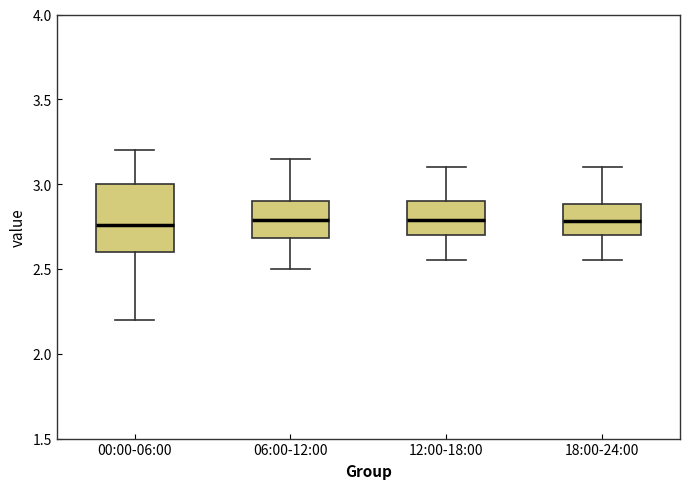

Reading left to right, read every box against the y-axis: the position of its median line, the range the box covers, and the ends of its whiskers. The values are not printed on the chart, so give them approximately, as read against the axis.

00:00-06:00: median 2.75, box 2.60 to 3.00, whiskers 2.20 to 3.20
06:00-12:00: median 2.80, box 2.70 to 2.90, whiskers 2.50 to 3.15
12:00-18:00: median 2.80, box 2.70 to 2.90, whiskers 2.55 to 3.10
18:00-24:00: median 2.80, box 2.70 to 2.90, whiskers 2.55 to 3.10